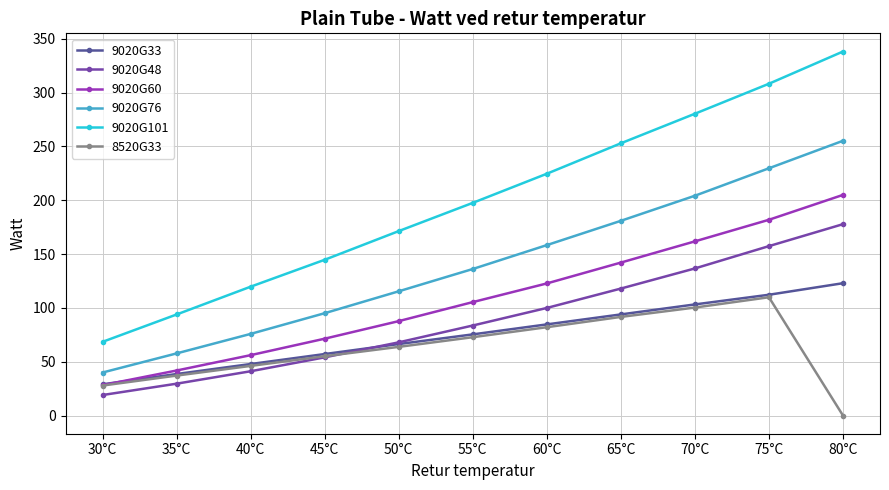

What is the maximum value for 9020G60?

205.0